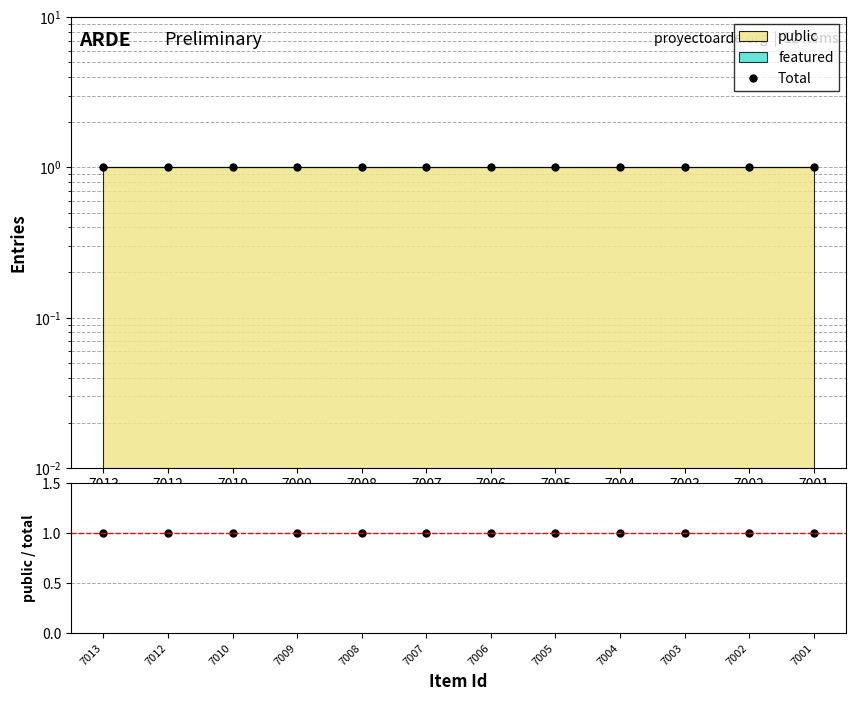

Reading right to left, extract all data points from this chart.

Total: 1.0	1.0	1.0	1.0	1.0	1.0	1.0	1.0	1.0	1.0	1.0	1.0
public/total: 1.0	1.0	1.0	1.0	1.0	1.0	1.0	1.0	1.0	1.0	1.0	1.0